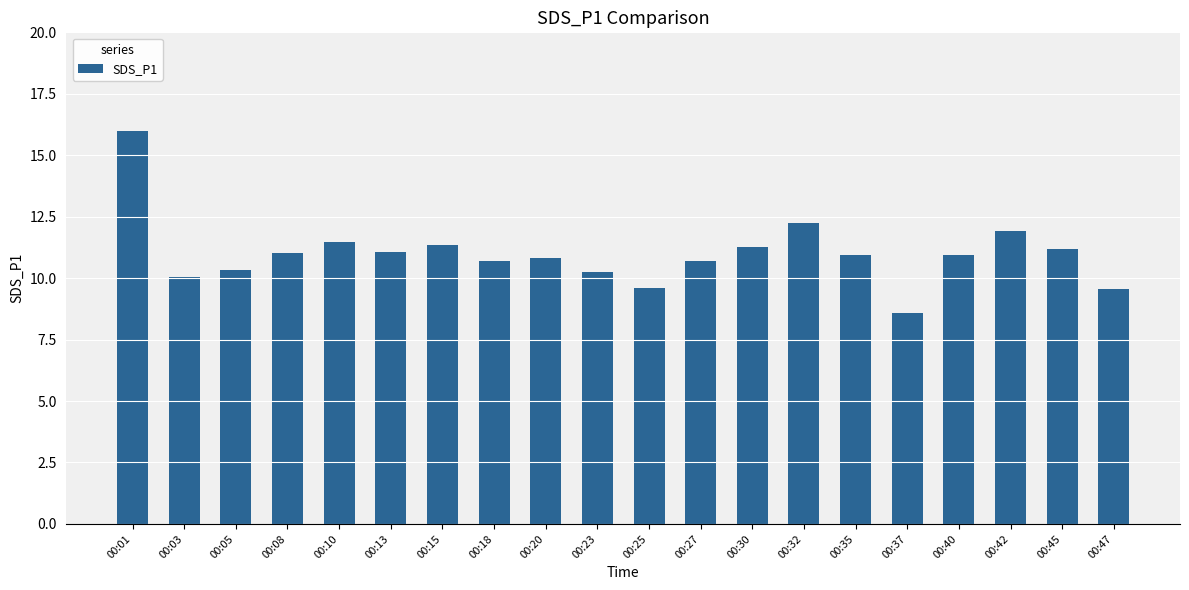

What is the ratio of the value at 00:40 to the value at 00:32?

0.9